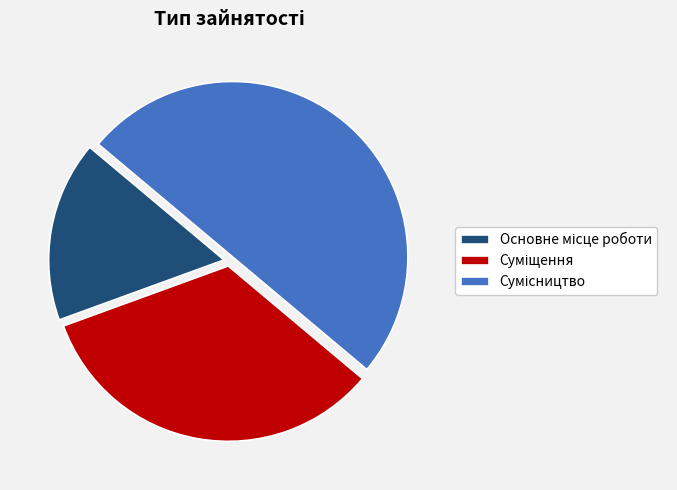

Which slice is the largest?

Сумісництво